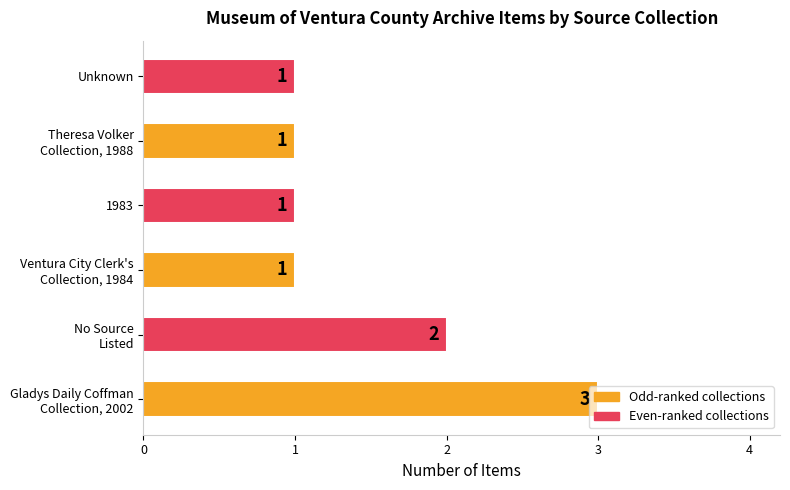

True or false: the data shows 1 at 1983.

True